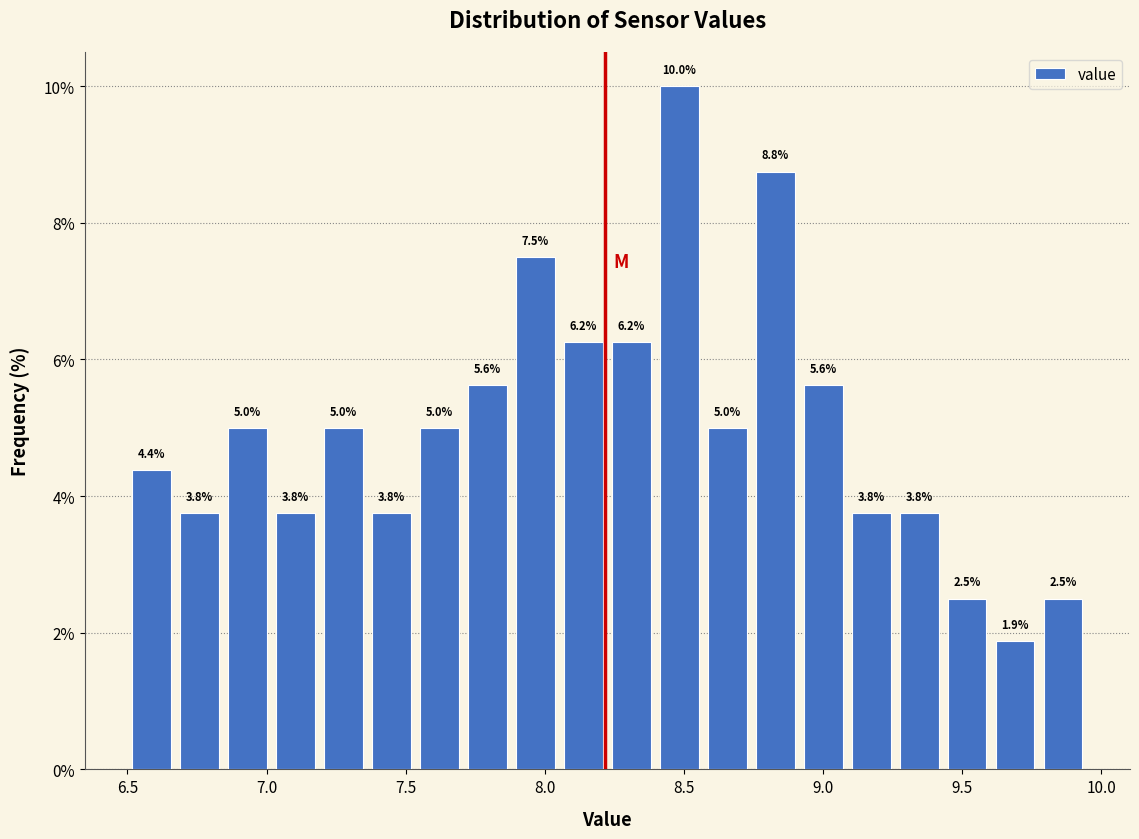

Read against the x-axis, roughly where is the centre of the tallest bar?

8.50